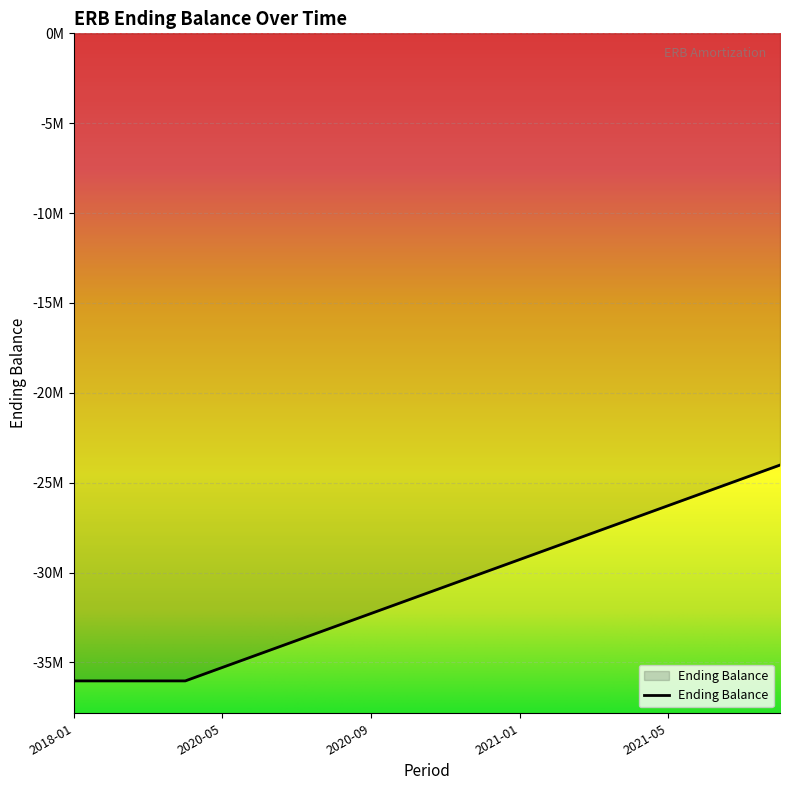

Does the chart have visible grid lines?

Yes